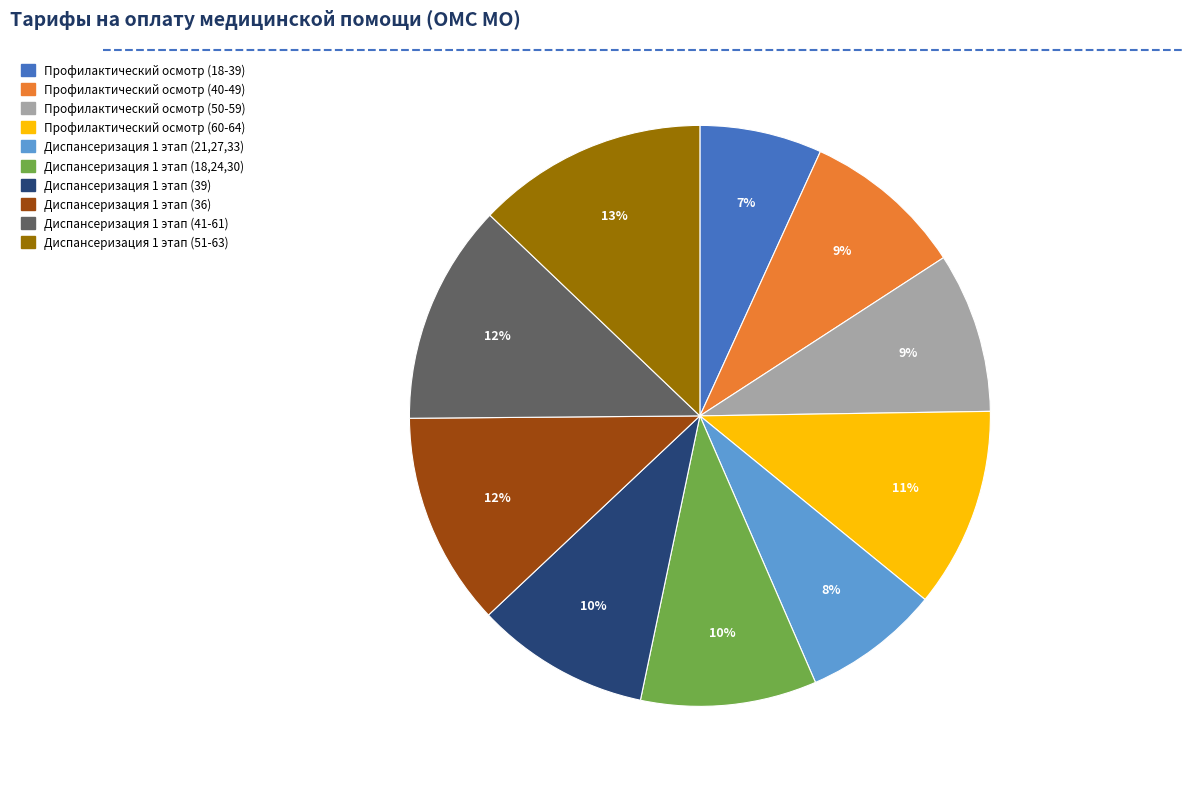

Is Диспансеризация 1 этап (51-63) the majority of the pie?

No